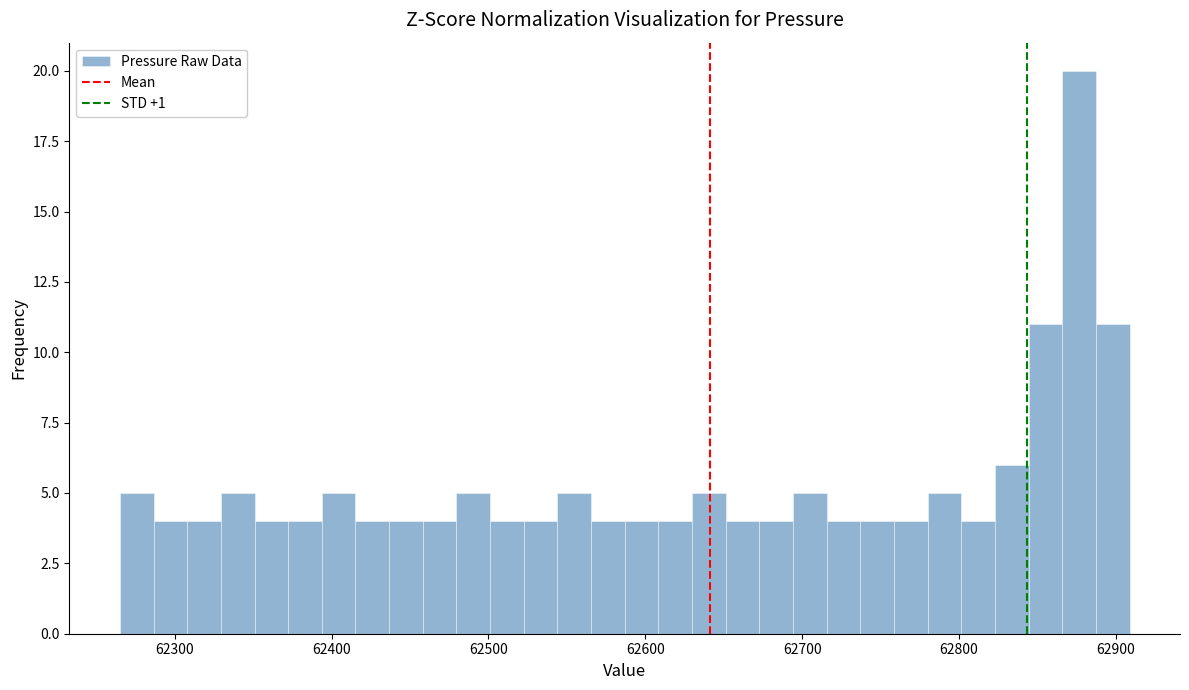

Around what value on the x-axis is the tallest bar? Give the approximate position of its centre, as read against the axis.

62880